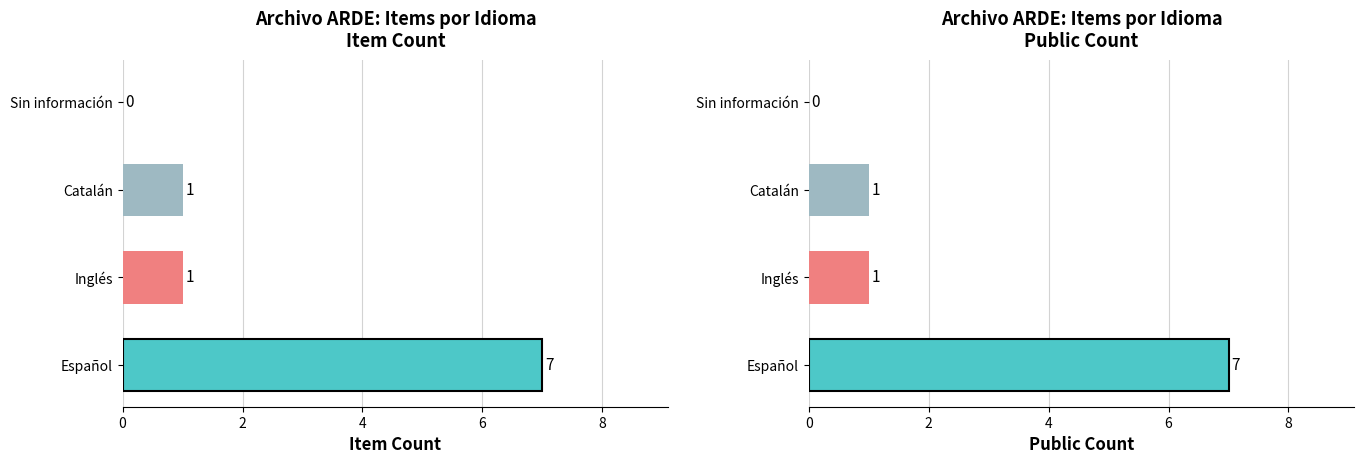

What is the difference between the maximum and second lowest values in the Item Count series?

6